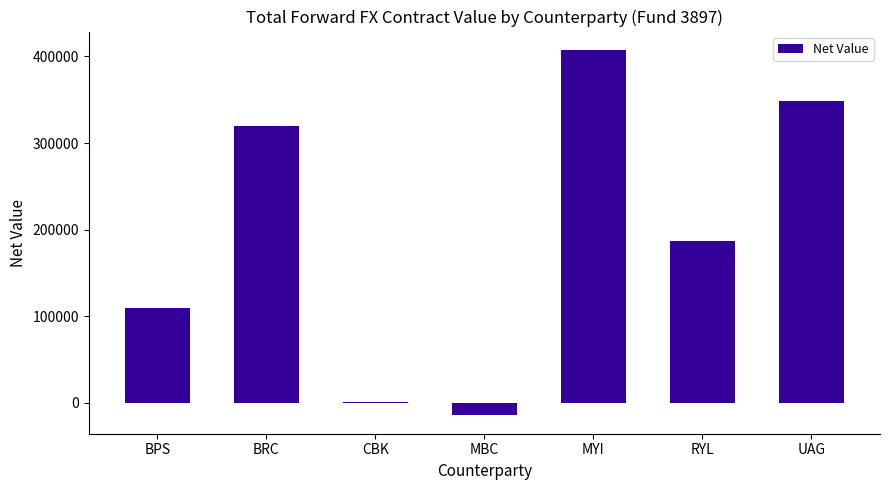

Which has a higher value, UAG or MYI?

MYI